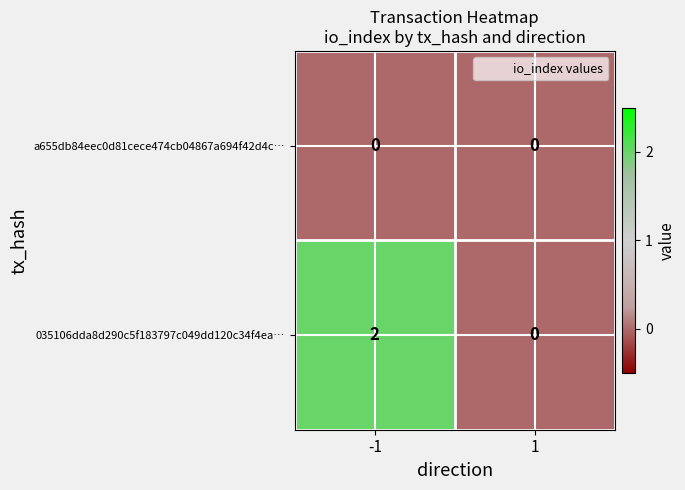

True or false: 035106dda8d290c5f183797c049dd120c34f4ea… has a value of 2 at -1.

True